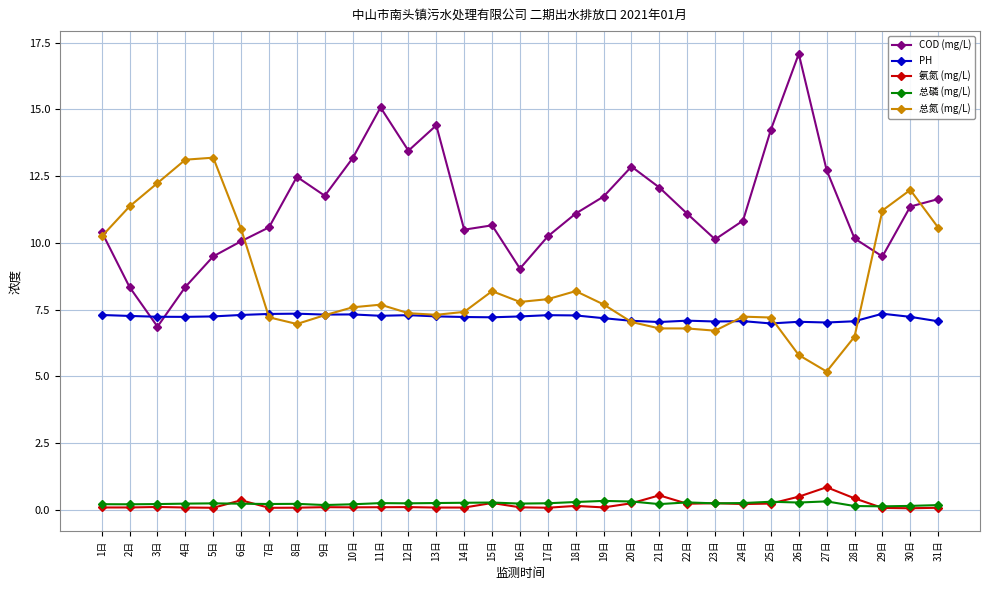

What is the maximum value shown in the chart?

17.1